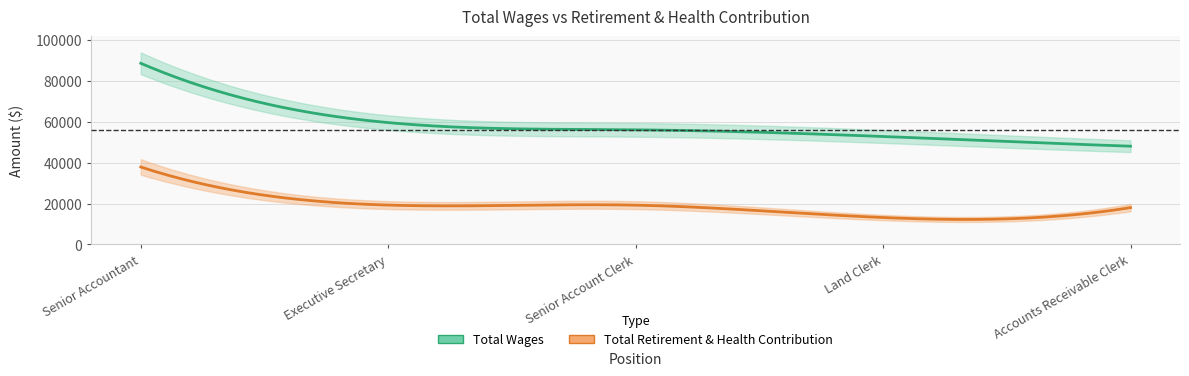

Rank the series by their maximum value, from highest to lowest.

Total Wages, Total Retirement & Health Contribution